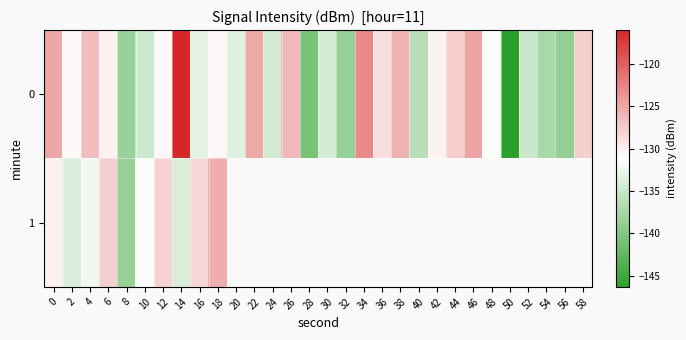

At which category does the chart reach its peak across all series?

14